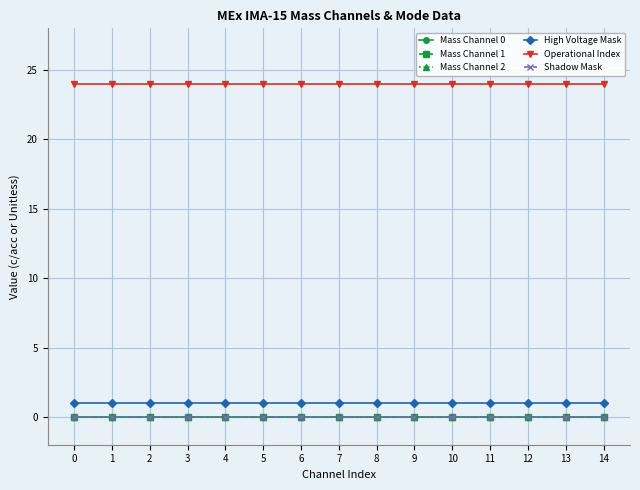

Reading left to right, transcribe all the data shown in this chart.

Mass Channel 0: 0	0	0	0	0	0	0	0	0	0	0	0	0	0	0
Mass Channel 1: 0	0	0	0	0	0	0	0	0	0	0	0	0	0	0
Mass Channel 2: 0	0	0	0	0	0	0	0	0	0	0	0	0	0	0
High Voltage Mask: 1	1	1	1	1	1	1	1	1	1	1	1	1	1	1
Operational Index: 24	24	24	24	24	24	24	24	24	24	24	24	24	24	24
Shadow Mask: 0	0	0	0	0	0	0	0	0	0	0	0	0	0	0